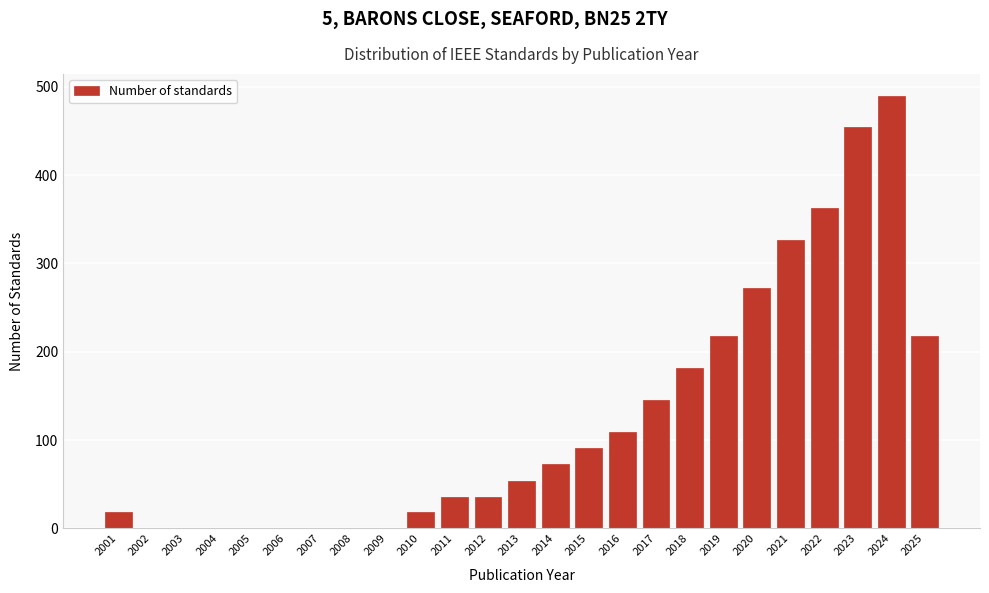

Reading right to left, extract all data points from this chart.

2025=218	2024=490	2023=454	2022=363	2021=327	2020=272	2019=218	2018=182	2017=145	2016=109	2015=91	2014=73	2013=54	2012=36	2011=36	2010=18	2009=0	2008=0	2007=0	2006=0	2005=0	2004=0	2003=0	2002=0	2001=18